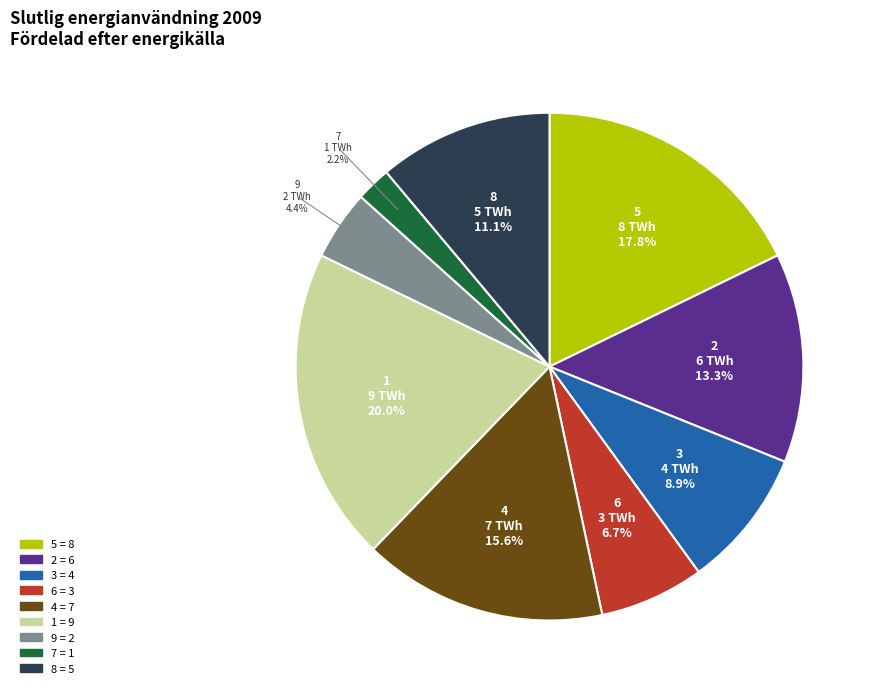

To the nearest percent, what is the difference between the largest and smallest slice percentages?

18%